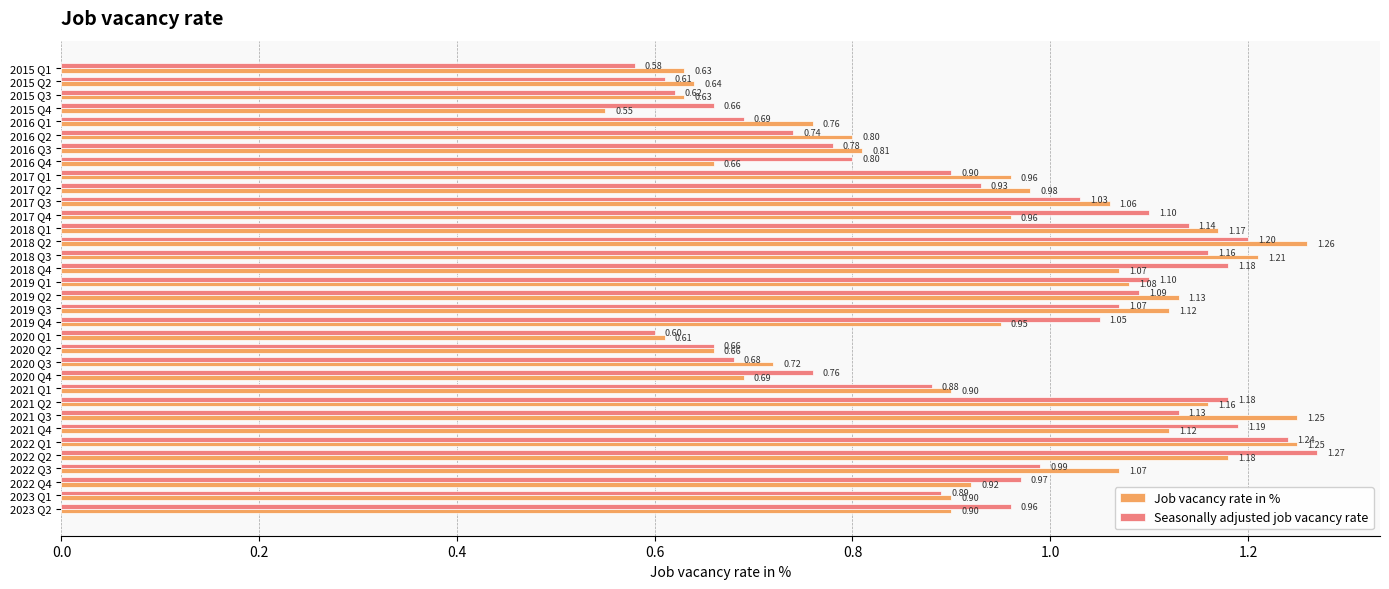

Which series changed the most between 2018 Q3 and 2023 Q2?

Job vacancy rate in %